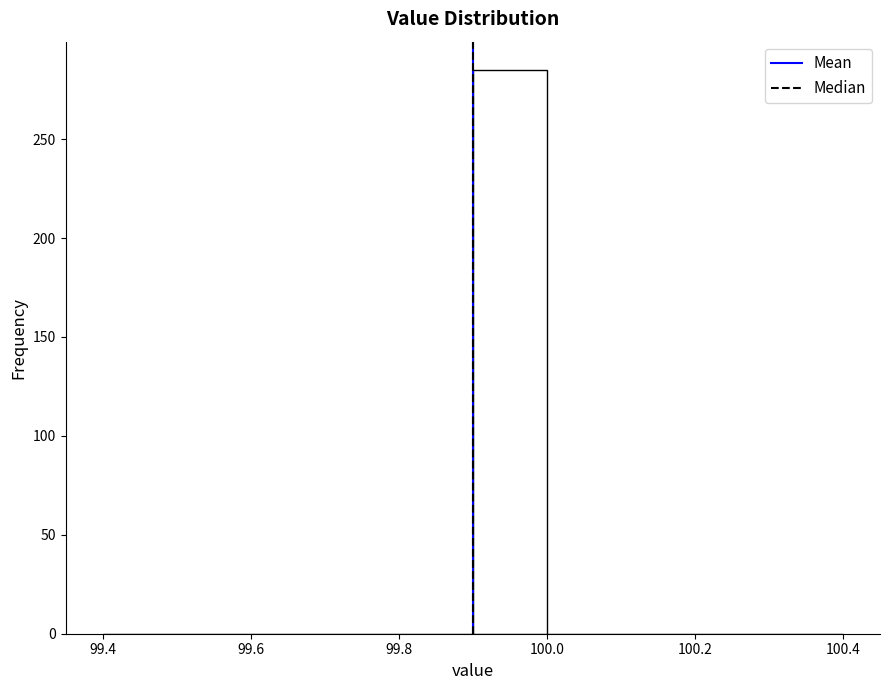

How tall is the bar that spans 99.9 to 100.0 on the x-axis? The values are not printed on the chart, so give them approximately, as read against the axis.

285